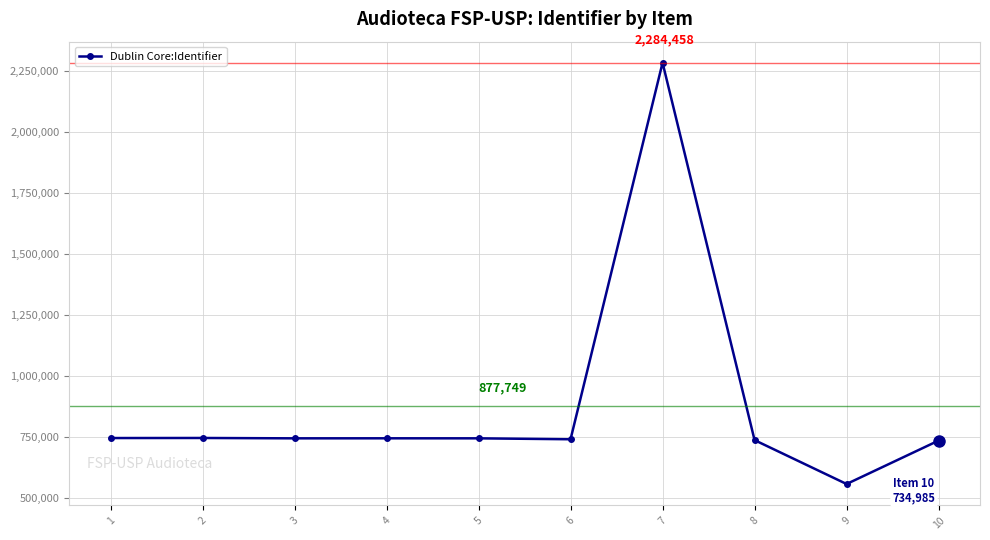

The chart shows a value of 492420 at 4. True or false?

False